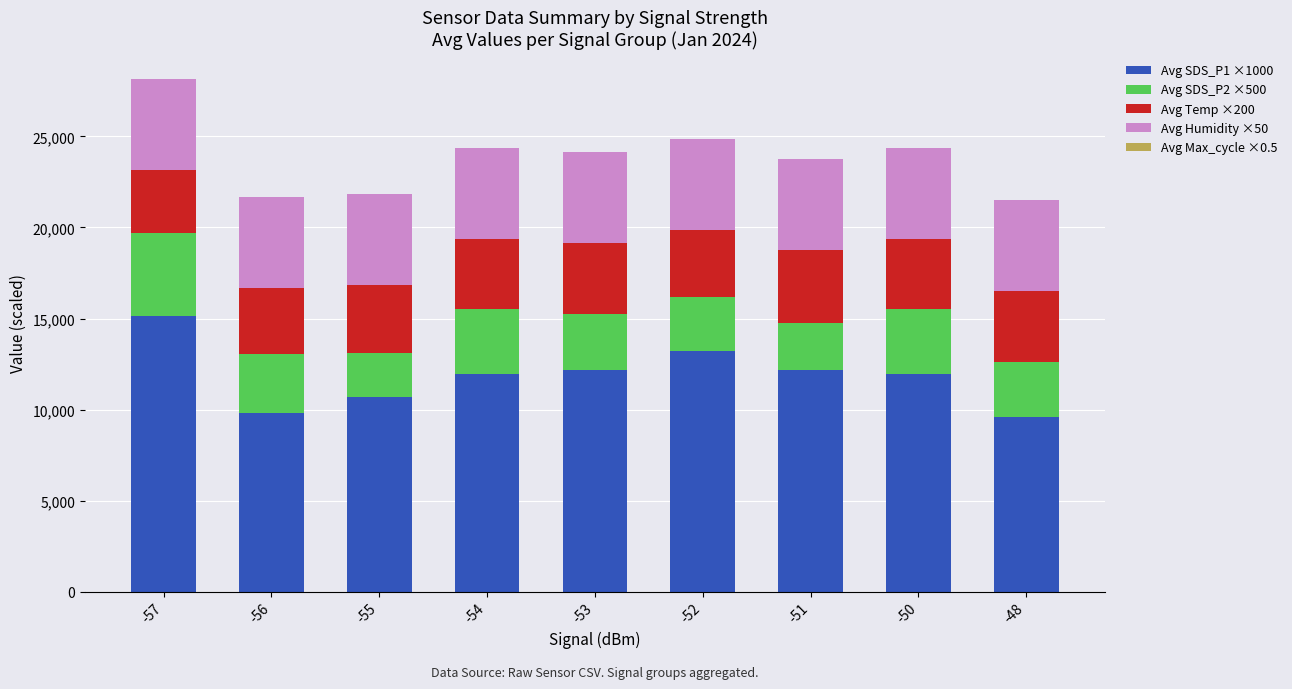

What is the sum of all Avg SDS_P1 ×1000 values?

106695.0